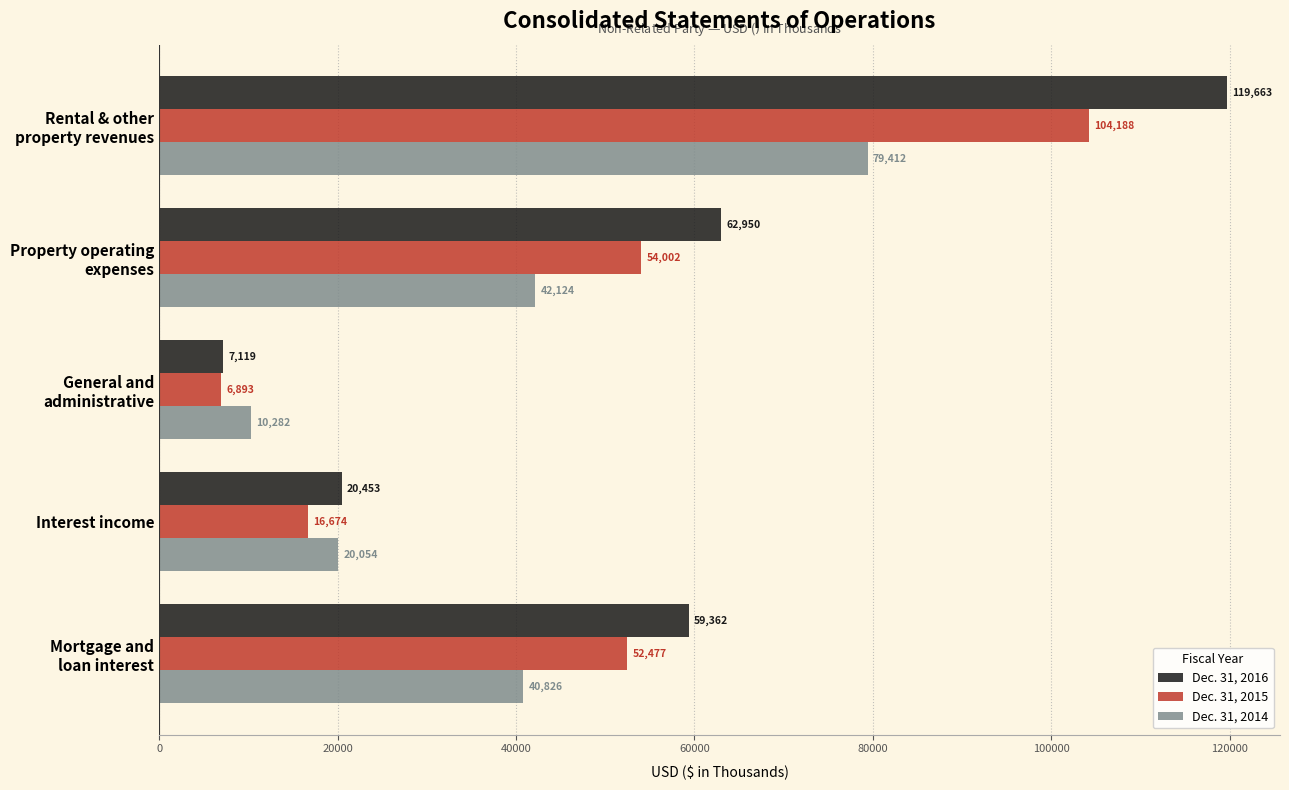

True or false: Dec. 31, 2015 has a value of 23130 at Interest income.

False